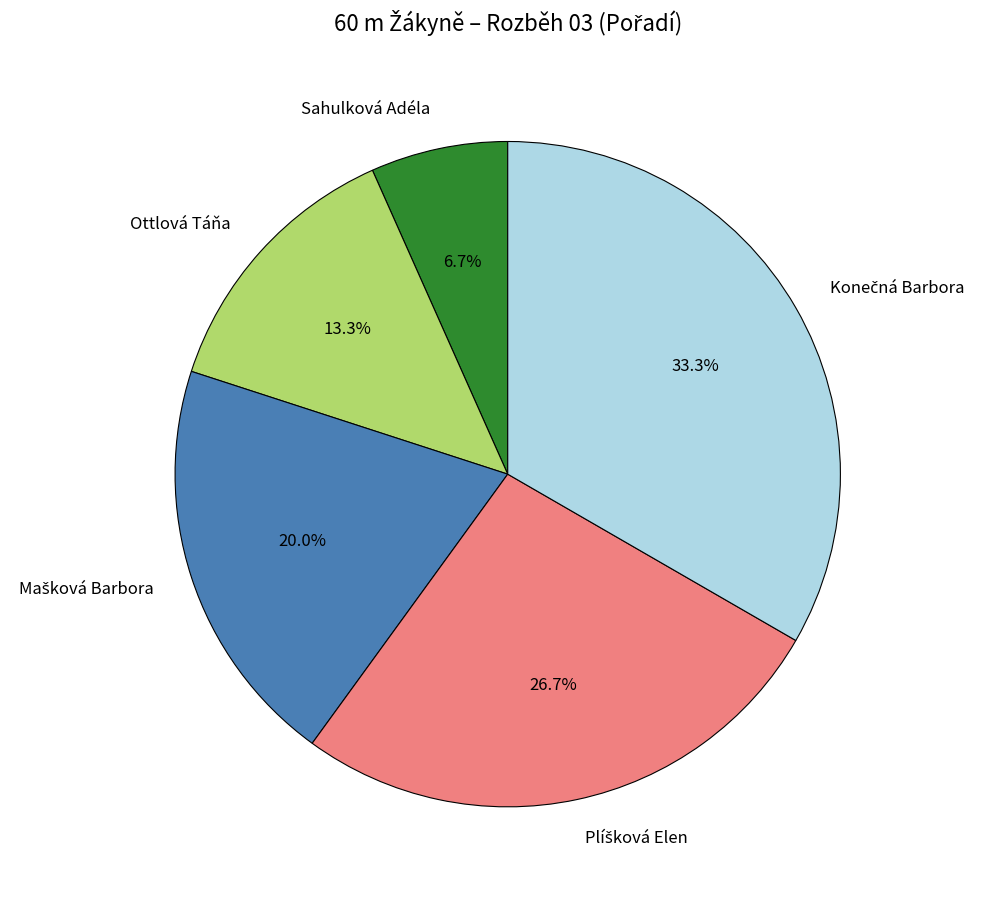

Is there any slice that represents more than half of the pie?

No